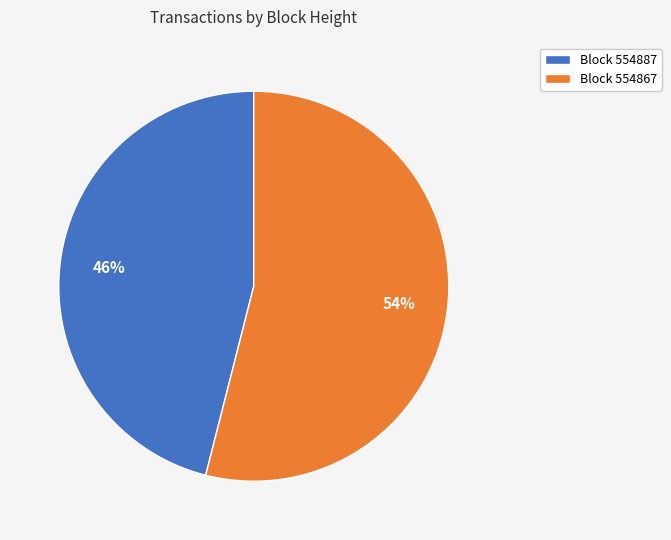

Do Block 554867 and Block 554887 together represent more than half of the pie?

Yes